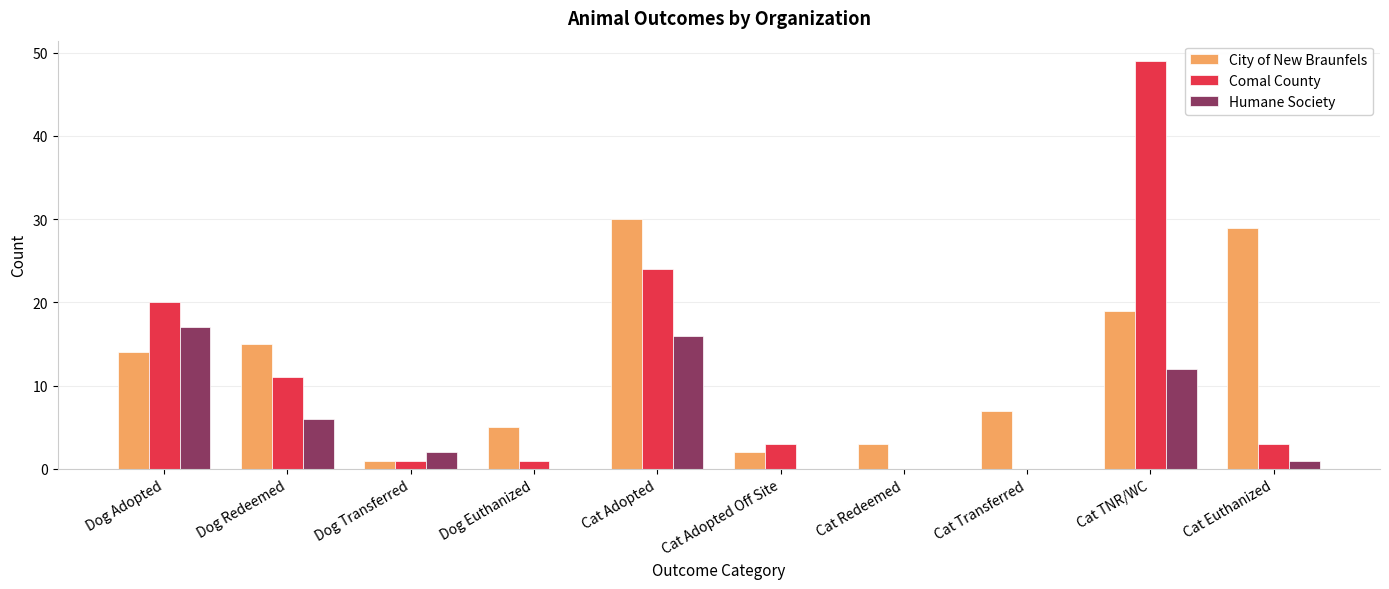

At which category does the chart reach its peak across all series?

Cat TNR/WC